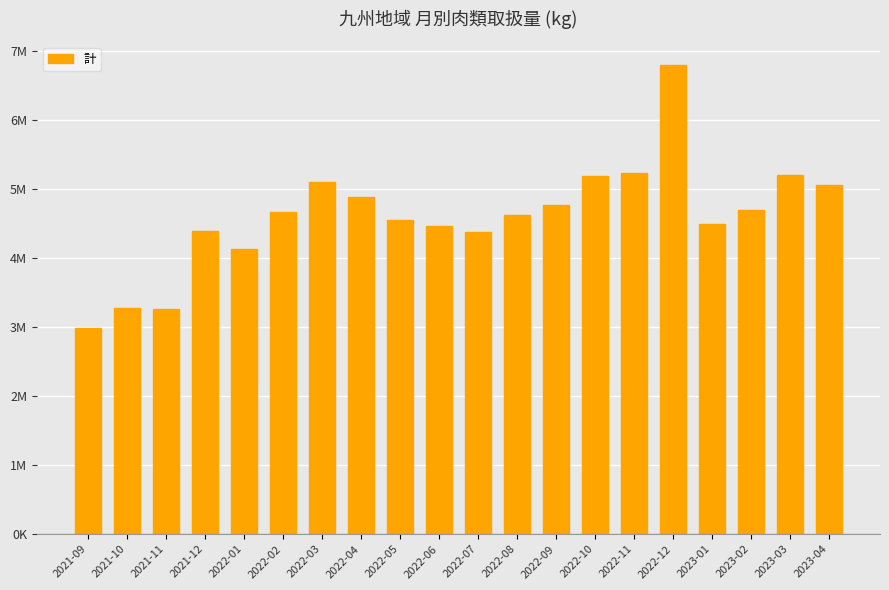

Does the chart contain any negative values?

No